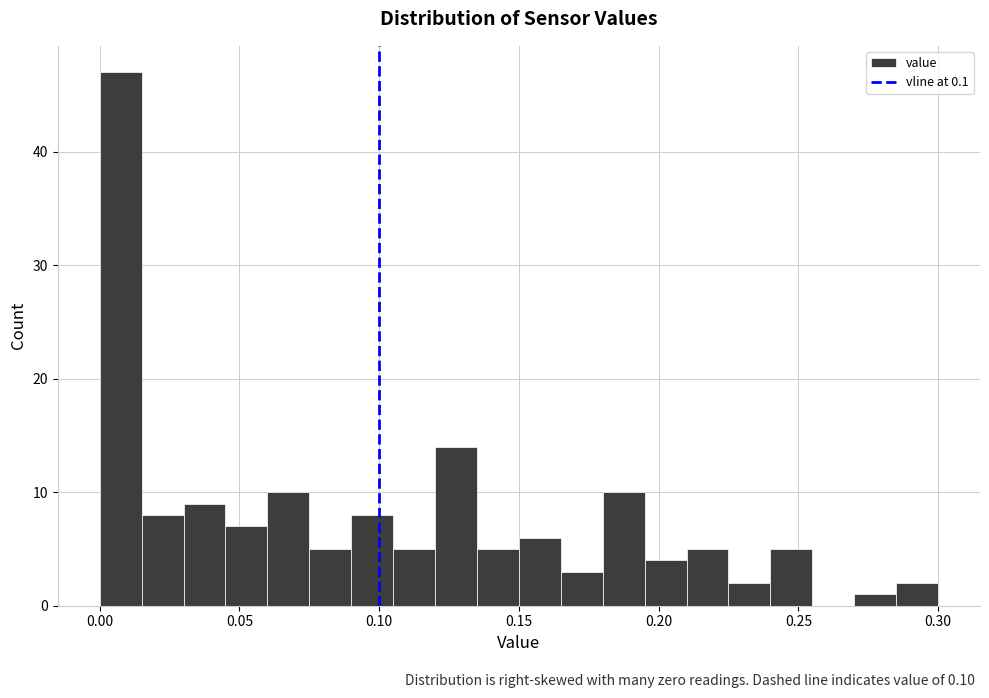

Read against the x-axis, roughly where is the centre of the tallest bar?

0.010